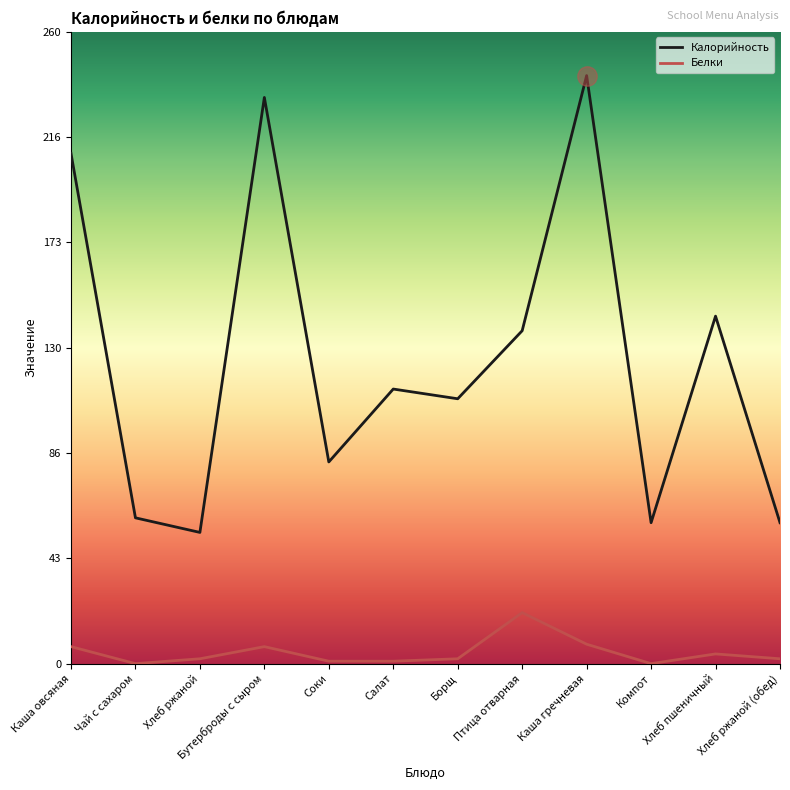

What is the sum of the Белки values at Соки and Компот?

1